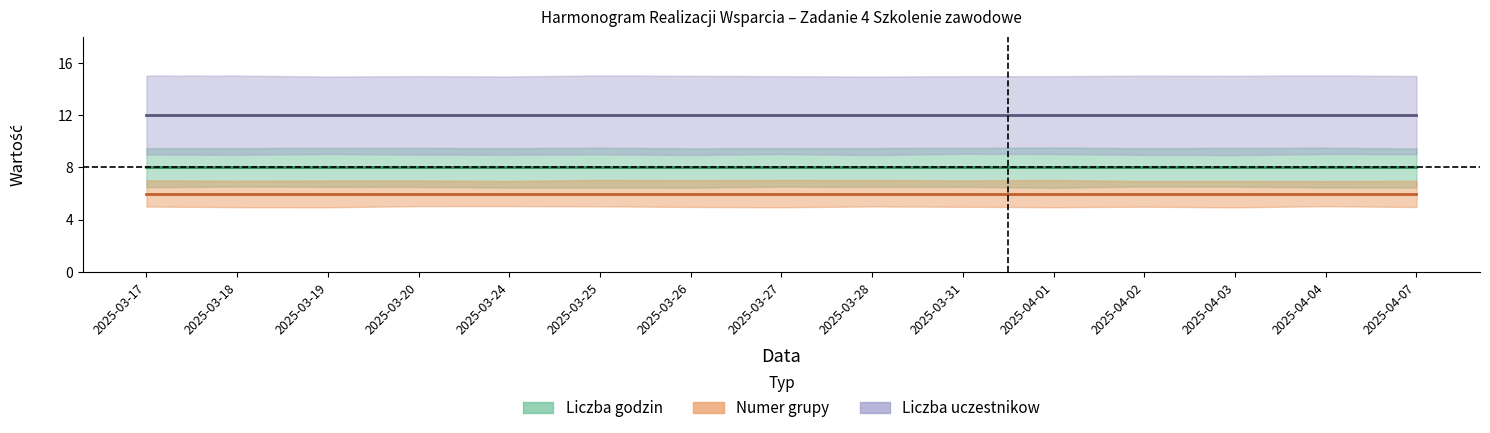

True or false: Numer grupy has a value of 2 at 2025-04-04.

False